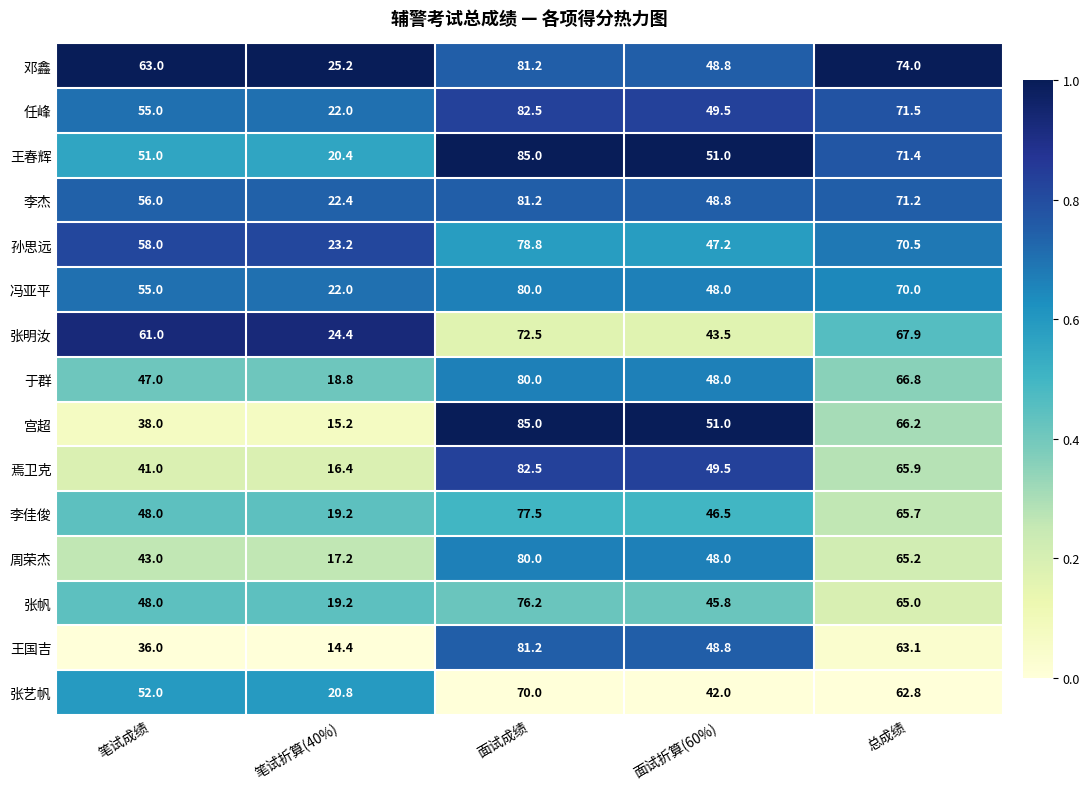

What is the minimum value shown in the chart?

14.4